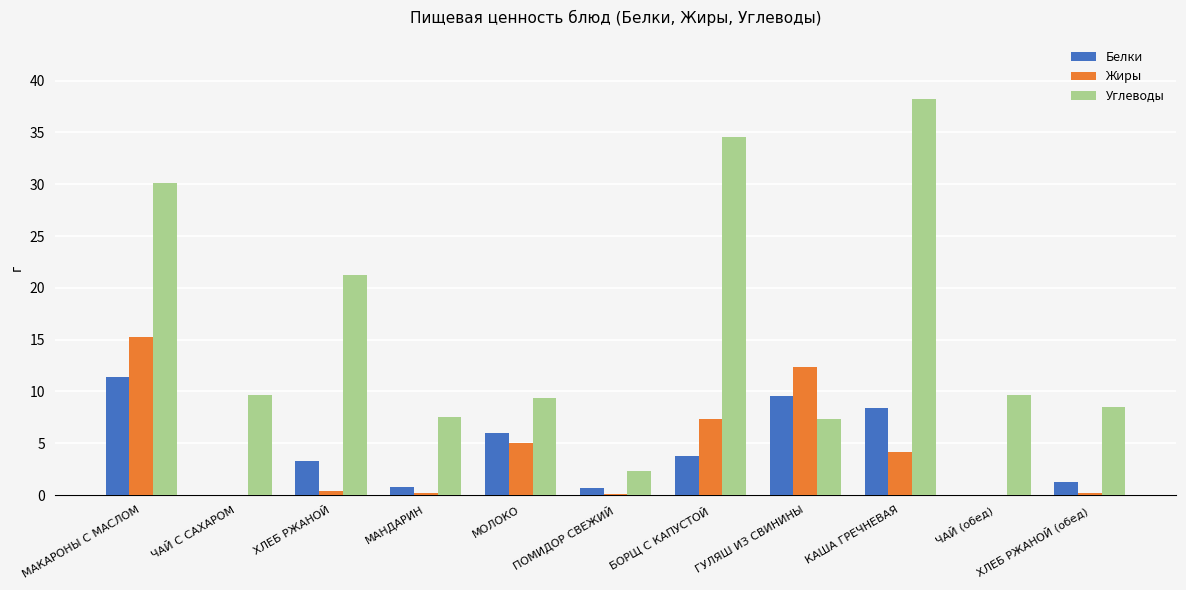

What are all the series names shown in the legend?

Белки, Жиры, Углеводы